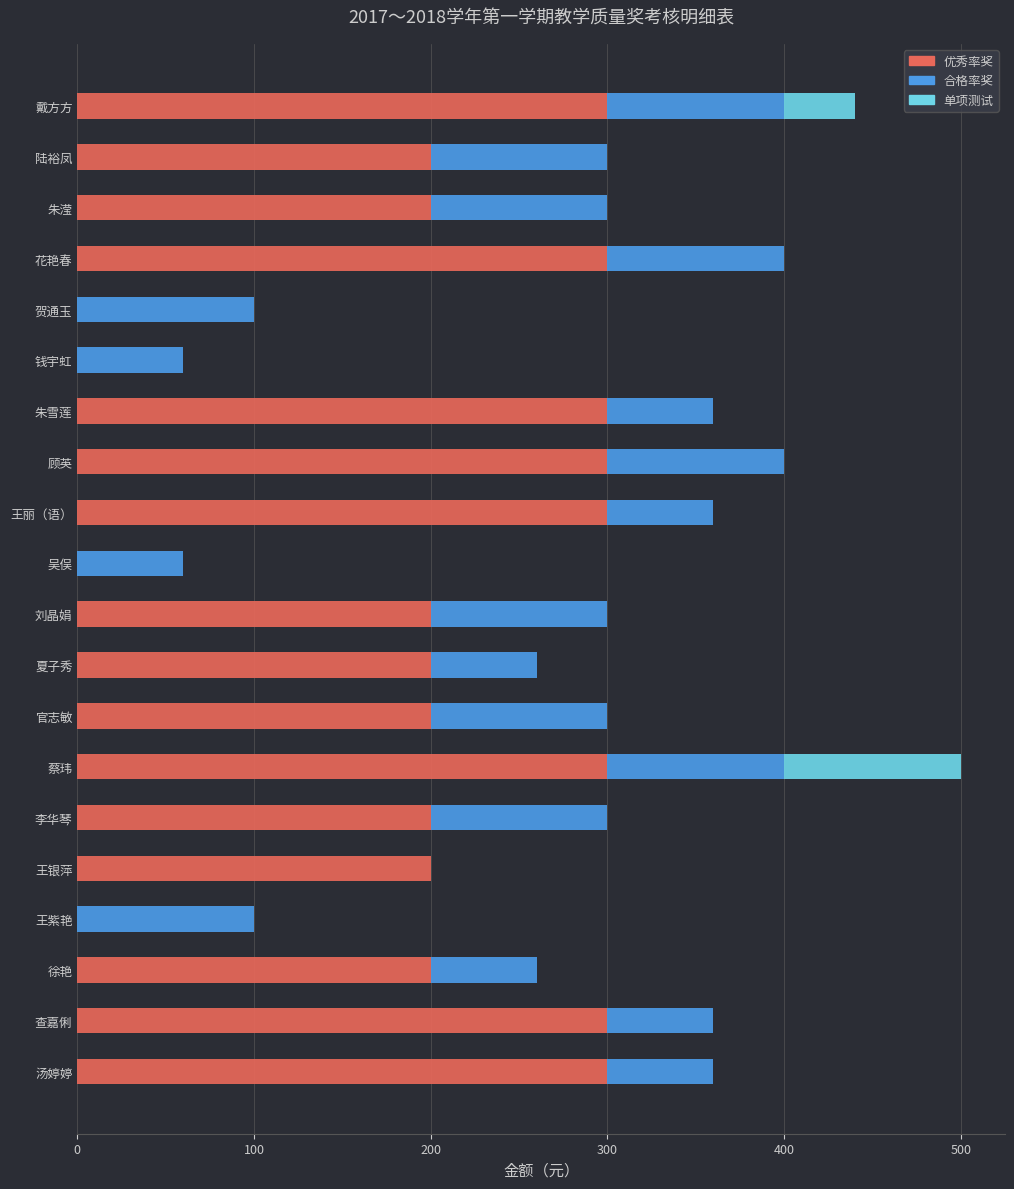

At which category is the sum across all series the highest?

蔡玮